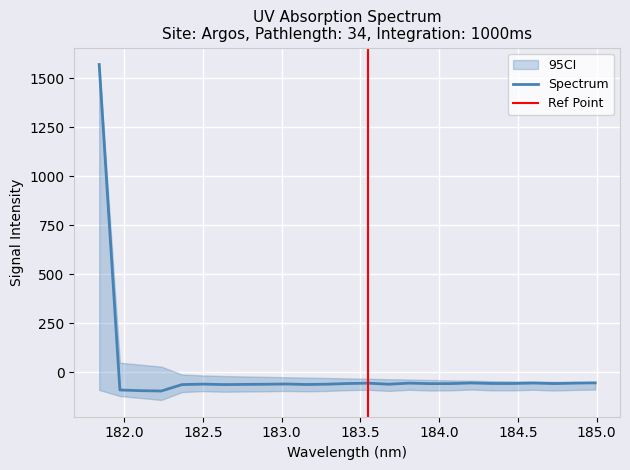

How many data points does each series have?

25